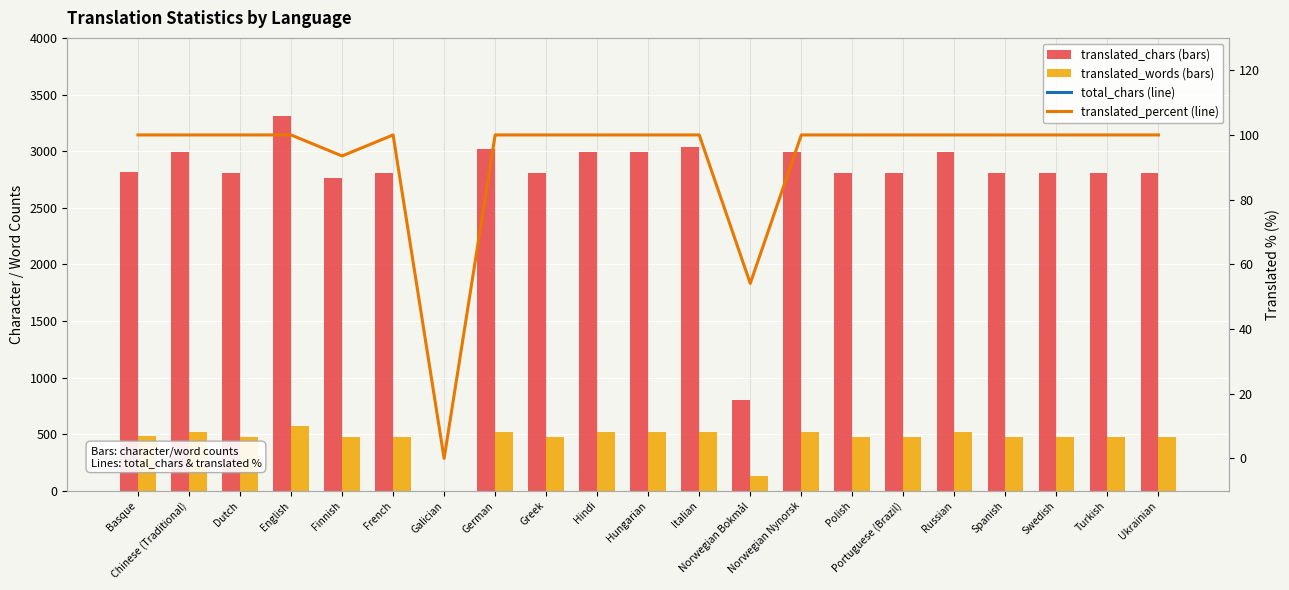

At which label does translated_words first exceed 477?

Basque